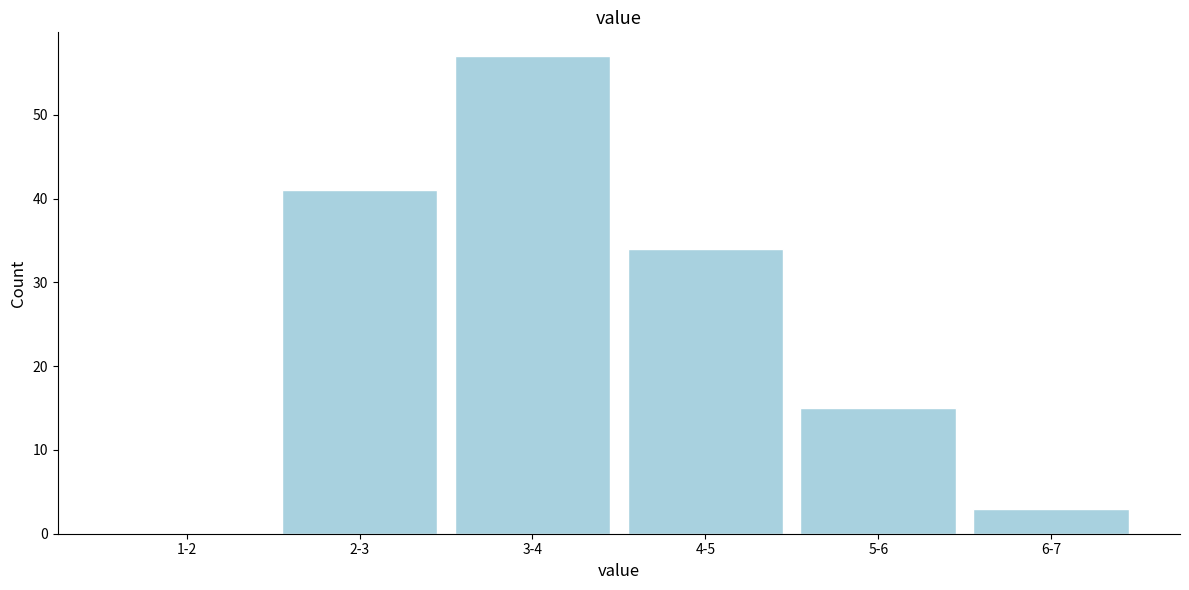

Reading left to right, what are all the values shown in this chart?

1-2=0	2-3=41	3-4=57	4-5=34	5-6=15	6-7=3